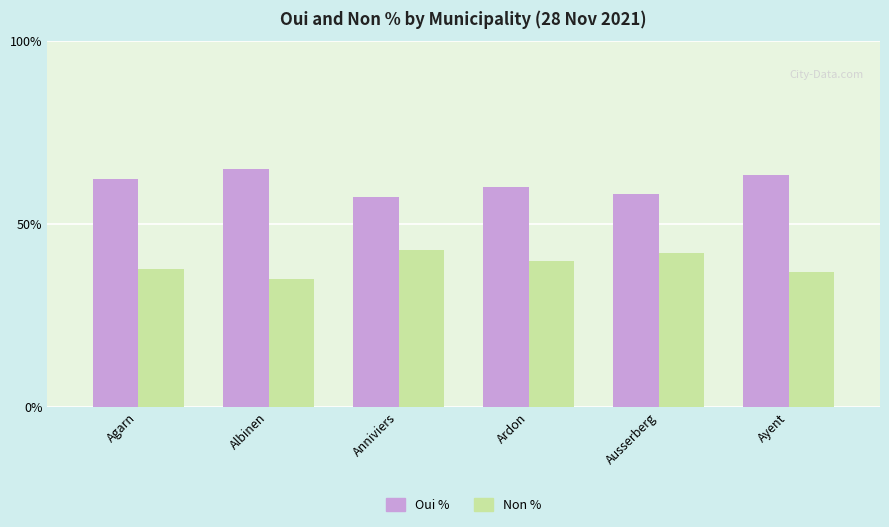

Read the Non % value at Ausserberg.

42.0